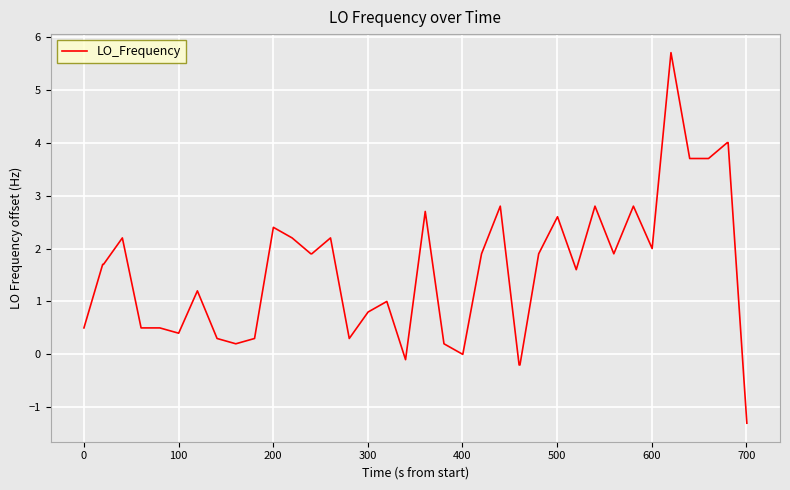

What is the greatest value displayed?

5.7